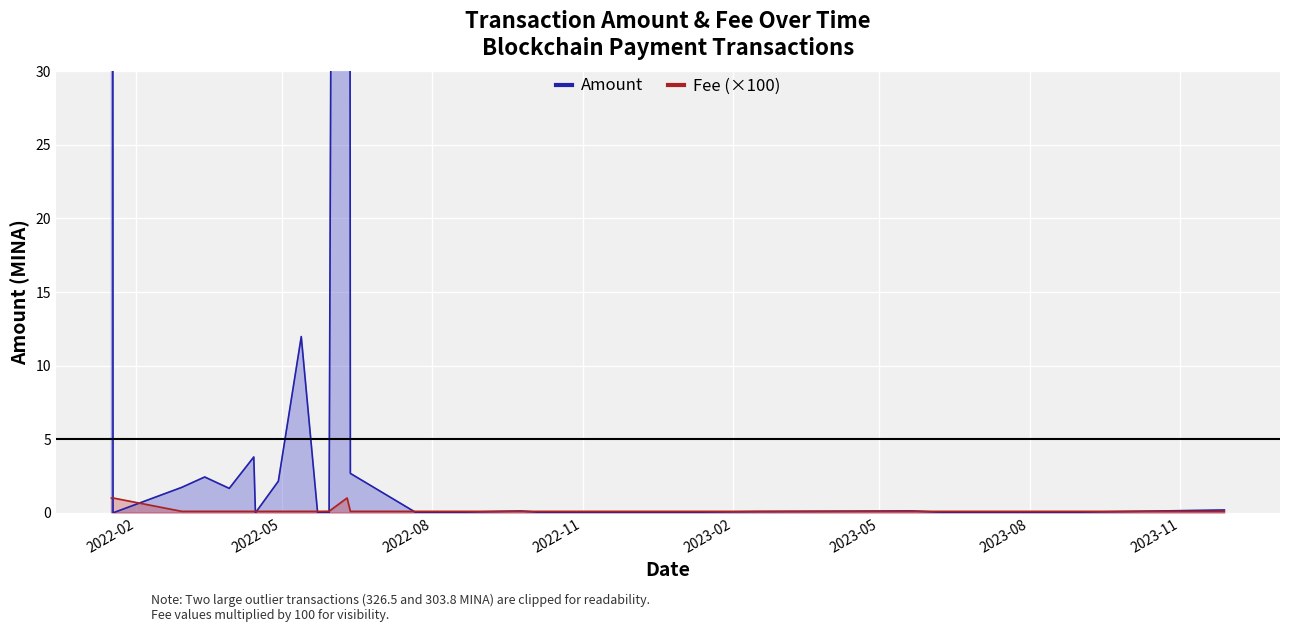

What position from the right is 2022-06-10?

21